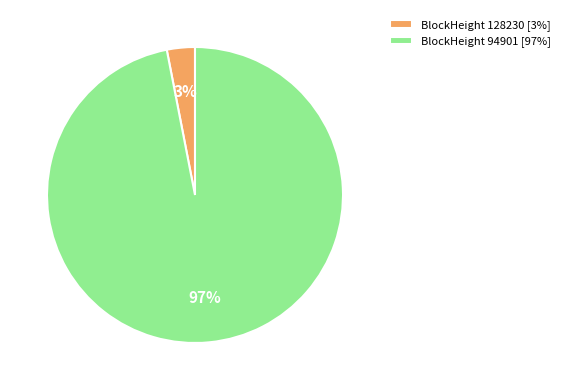

Is the sum of BlockHeight 94901 [97%] and BlockHeight 128230 [3%] greater than half?

Yes